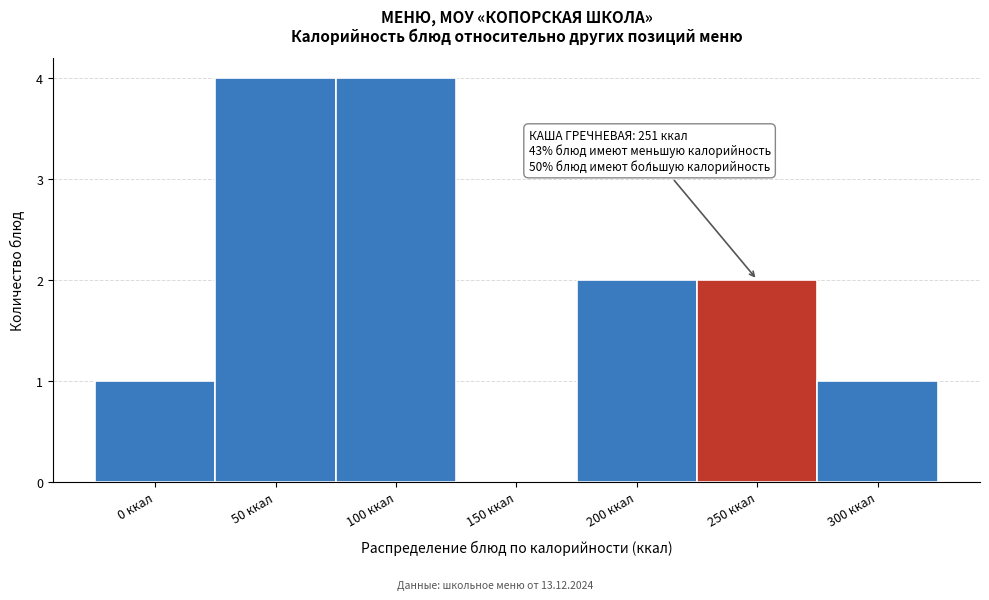

Reading left to right, extract all data points from this chart.

0 ккал=1	50 ккал=4	100 ккал=4	150 ккал=0	200 ккал=2	250 ккал=2	300 ккал=1